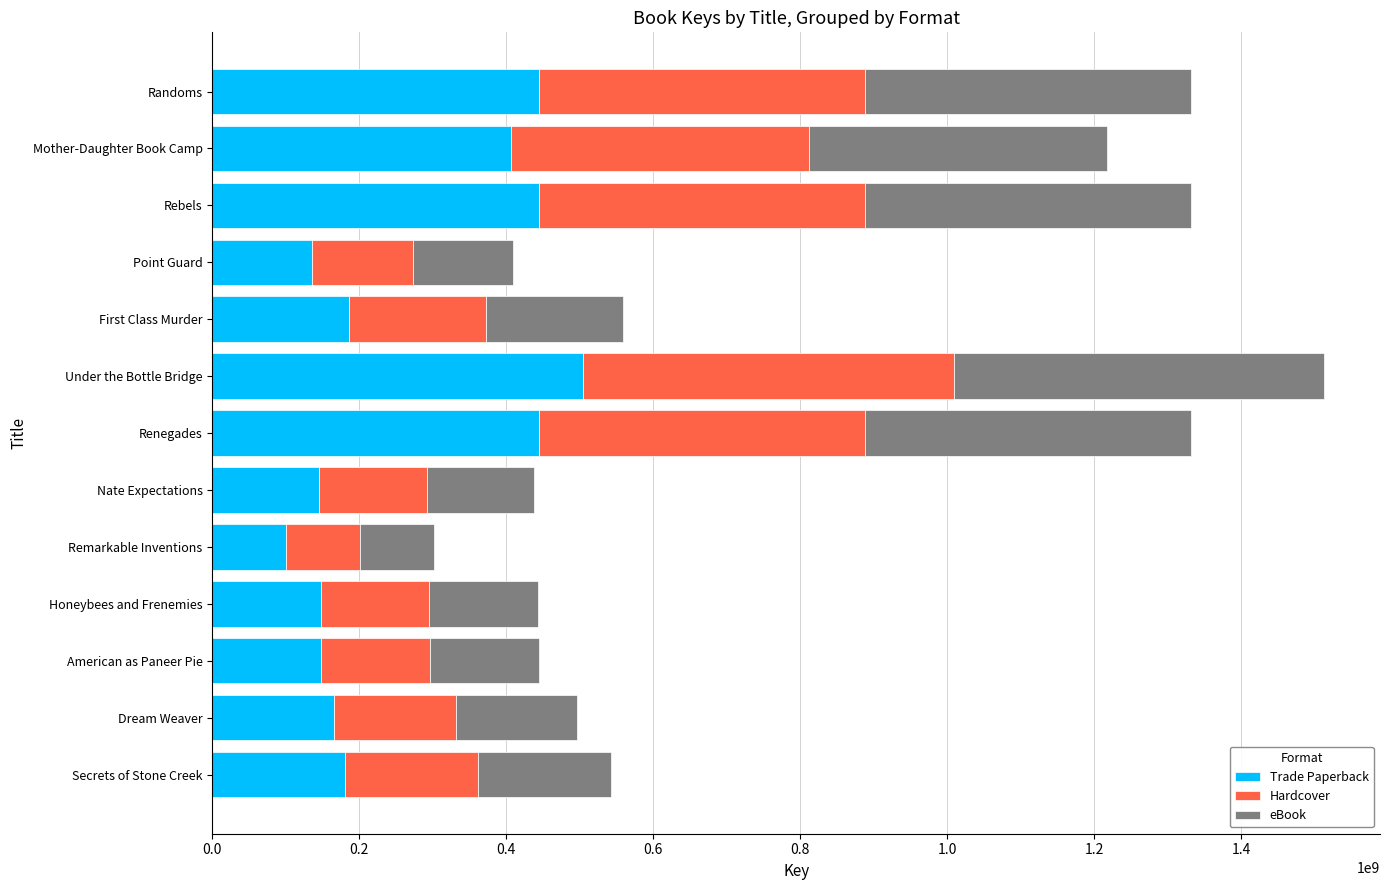

What is the difference between the maximum and minimum values in the Trade Paperback series?

403783650